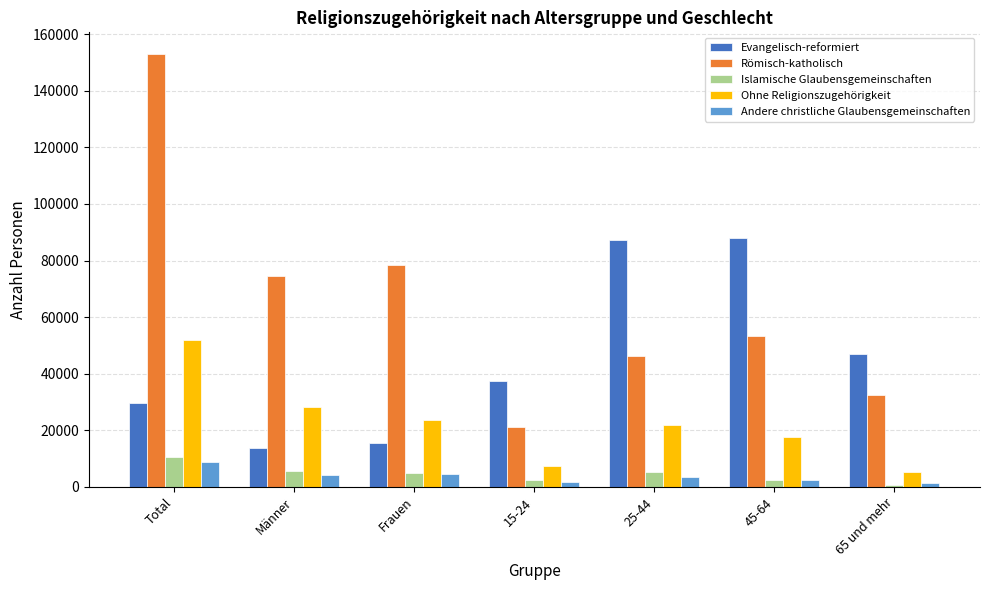

How many groups of bars are there?

7